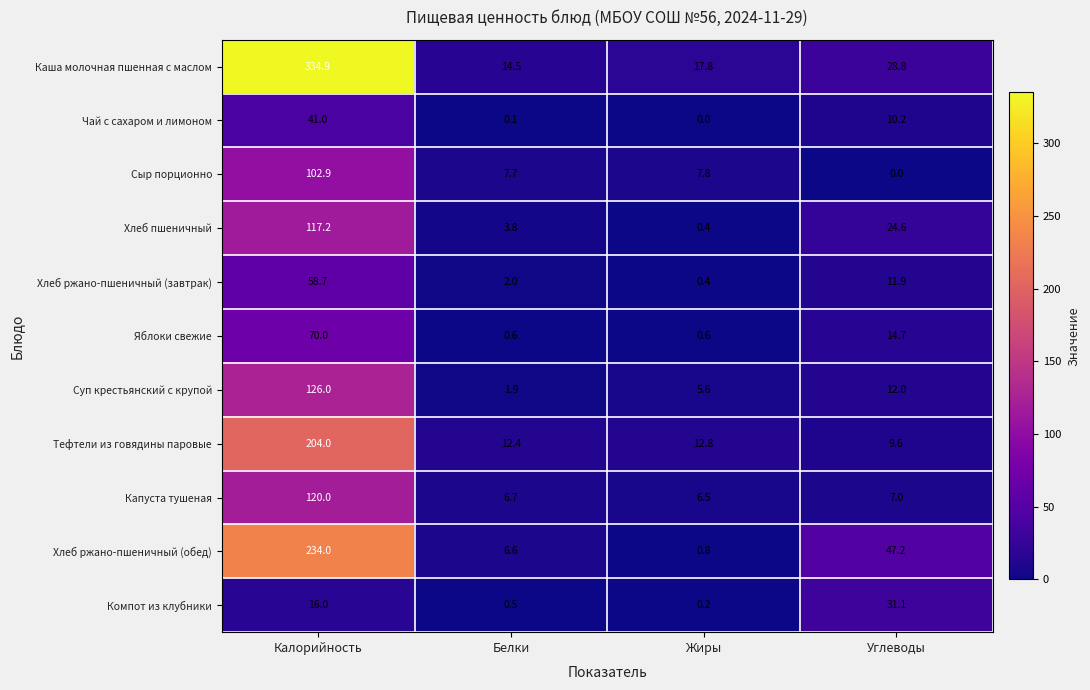

True or false: Капуста тушеная has a value of 3.2 at Жиры.

False